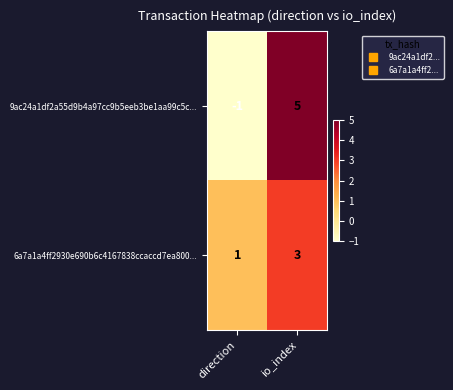

Reading right to left, what are all the values shown in this chart?

9ac24a1df2a55d9b4a97cc9b5eeb3be1aa99c5c...: 5	-1
6a7a1a4ff2930e690b6c4167838ccaccd7ea800...: 3	1